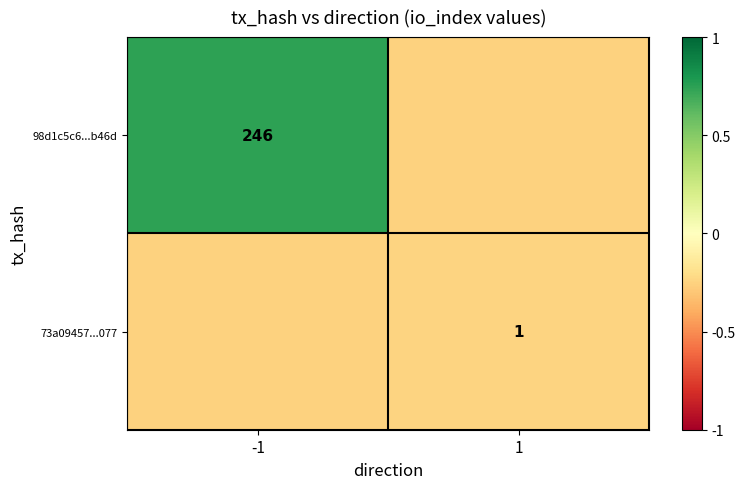

True or false: 73a09457...077 has a value of -0.4 at 1.

False